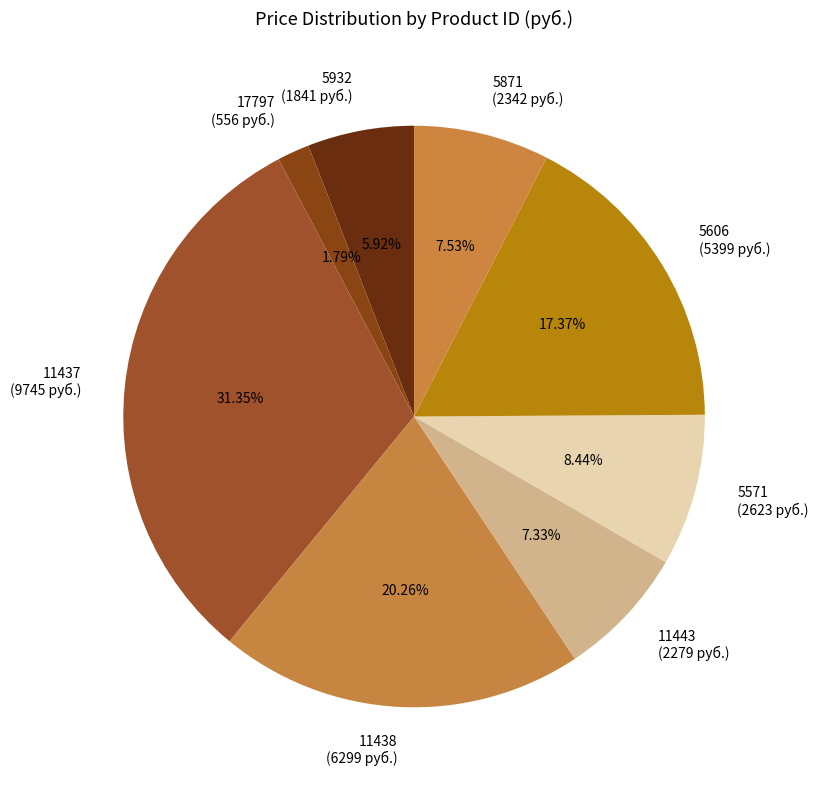

What is the total percentage of 11438 and 5571?

28.7%